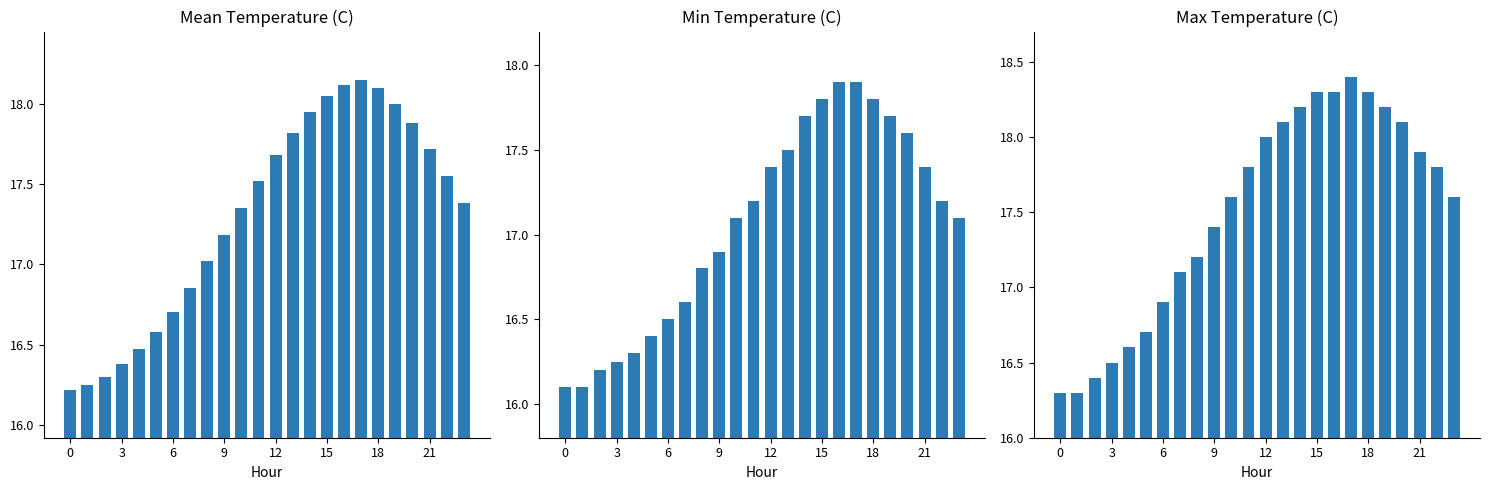

What is the maximum value shown in the chart?

18.4